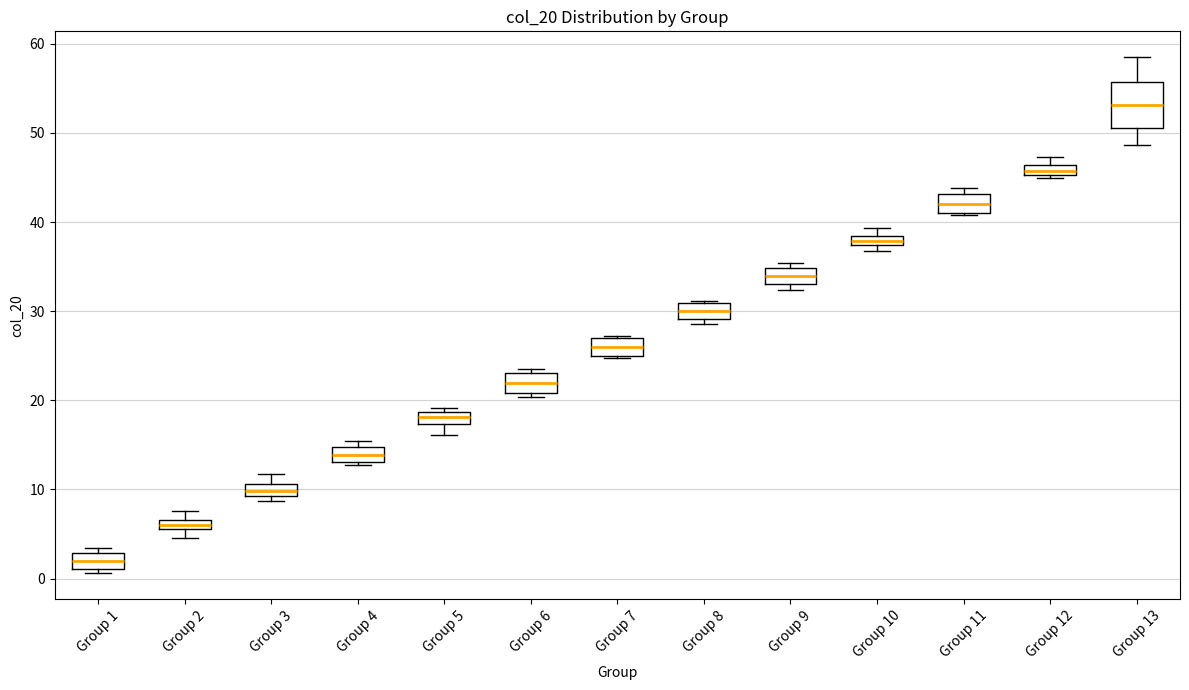

Which box's median line is the highest?

Group 13